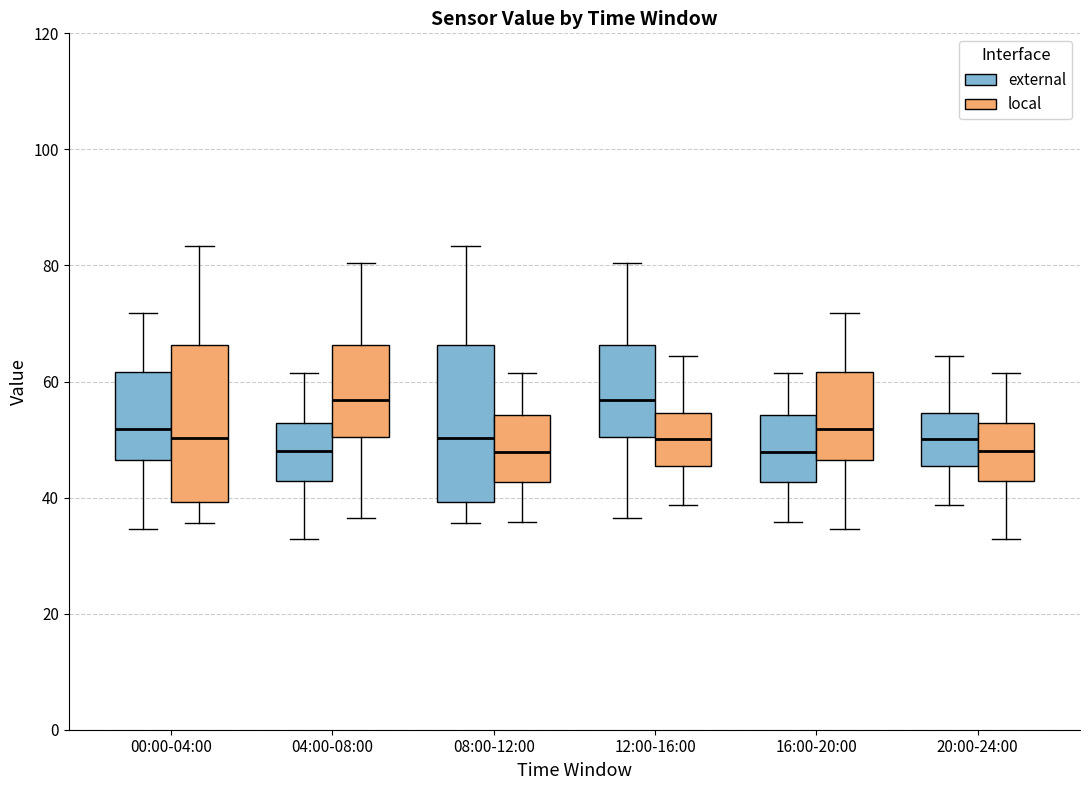

Where does the lower whisker of the box for 20:00-24:00 (local) end on the y-axis? The values are not printed on the chart, so give them approximately, as read against the axis.

32